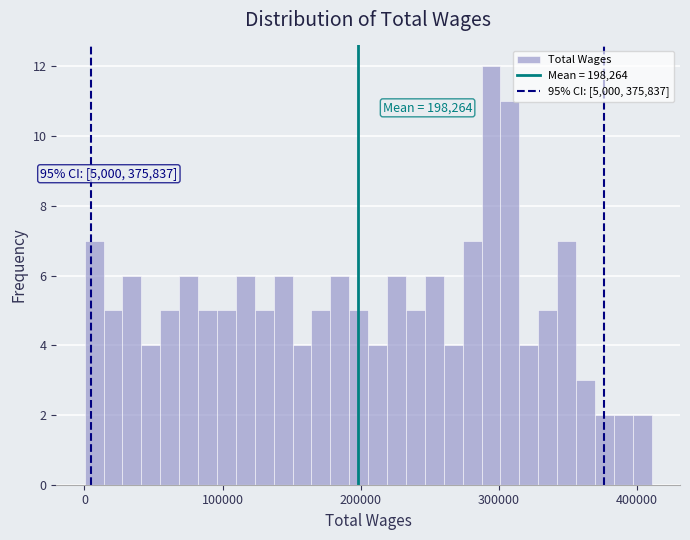

Around what value on the x-axis is the tallest bar? Give the approximate position of its centre, as read against the axis.

290000